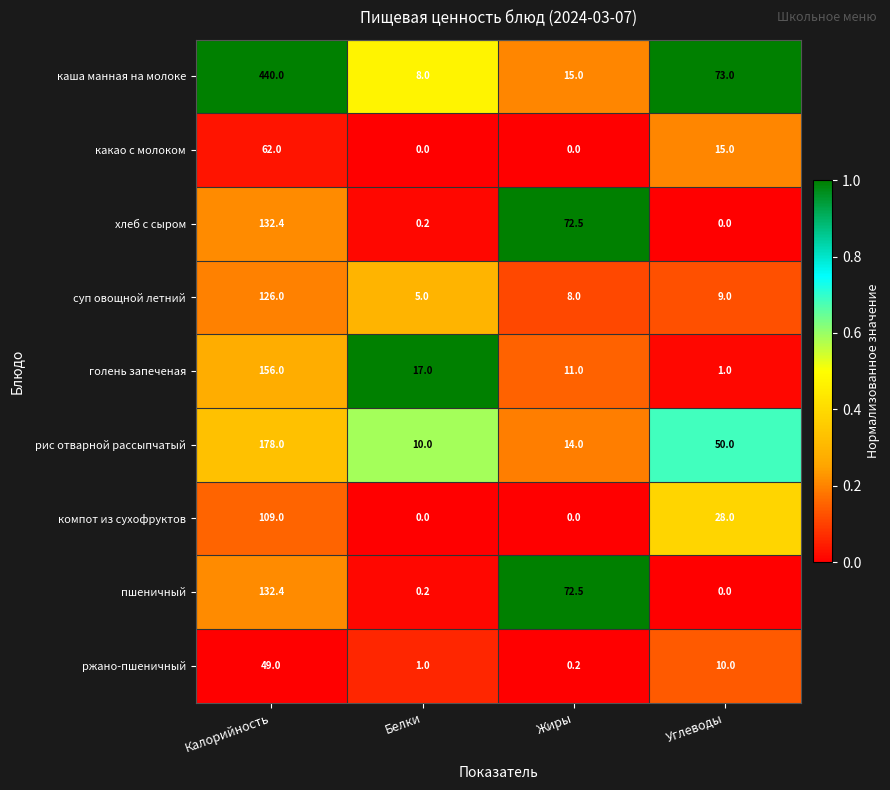

Rank the categories by пшеничный value from lowest to highest.

Углеводы, Белки, Жиры, Калорийность